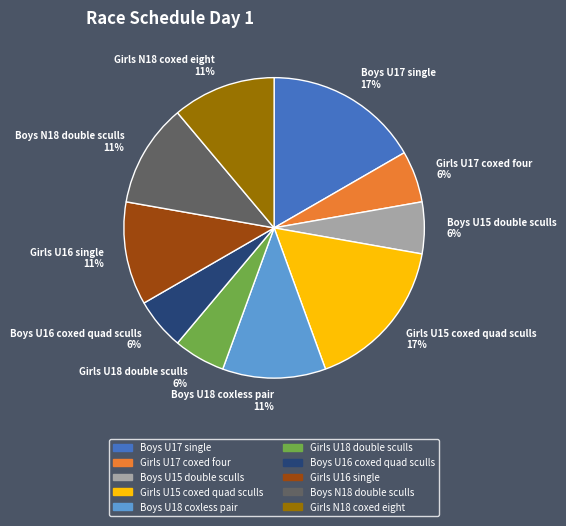

Count the number of slices in the pie.

10